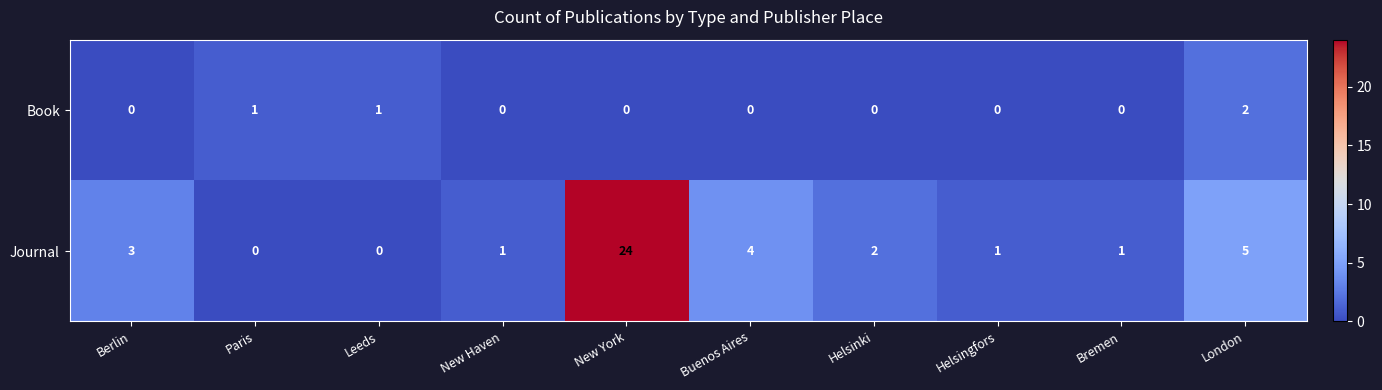

Count the number of data series in this chart.

2